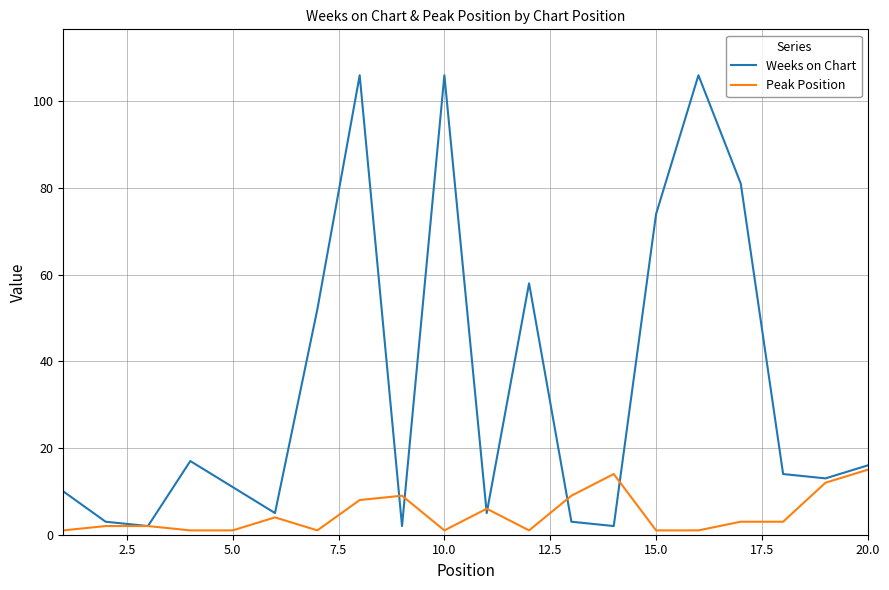

True or false: Weeks on Chart and Peak Position intersect in this chart.

True